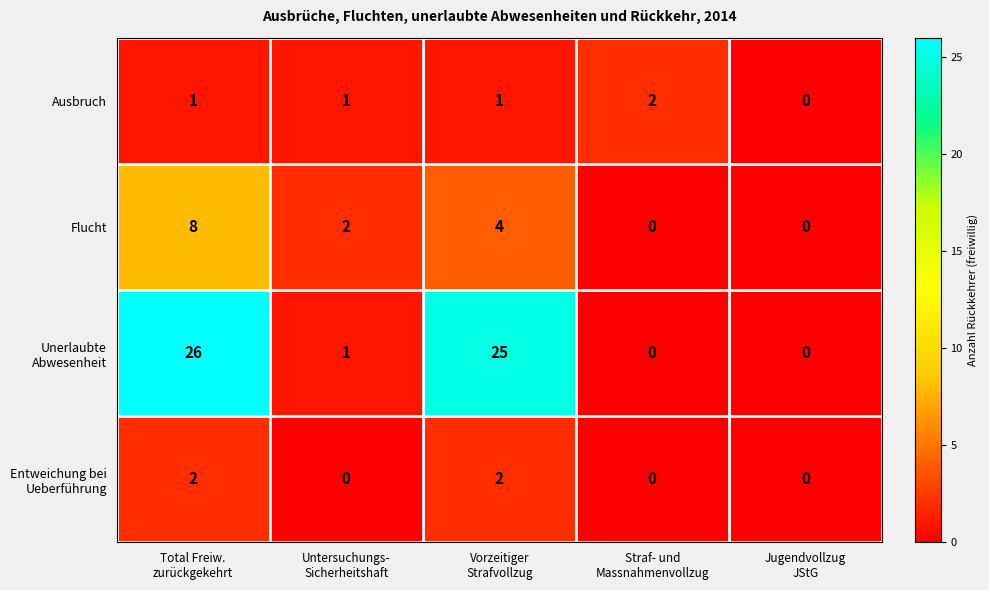

What is the difference between the maximum and second lowest values in the Flucht series?

8